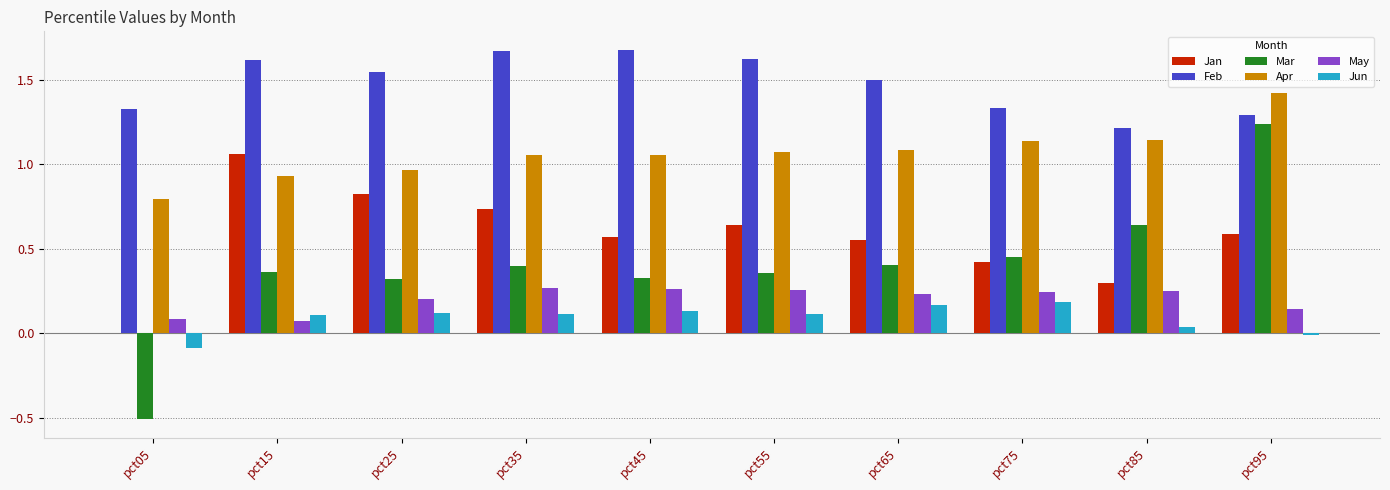

Are the bars grouped side by side (vs. stacked)?

Yes